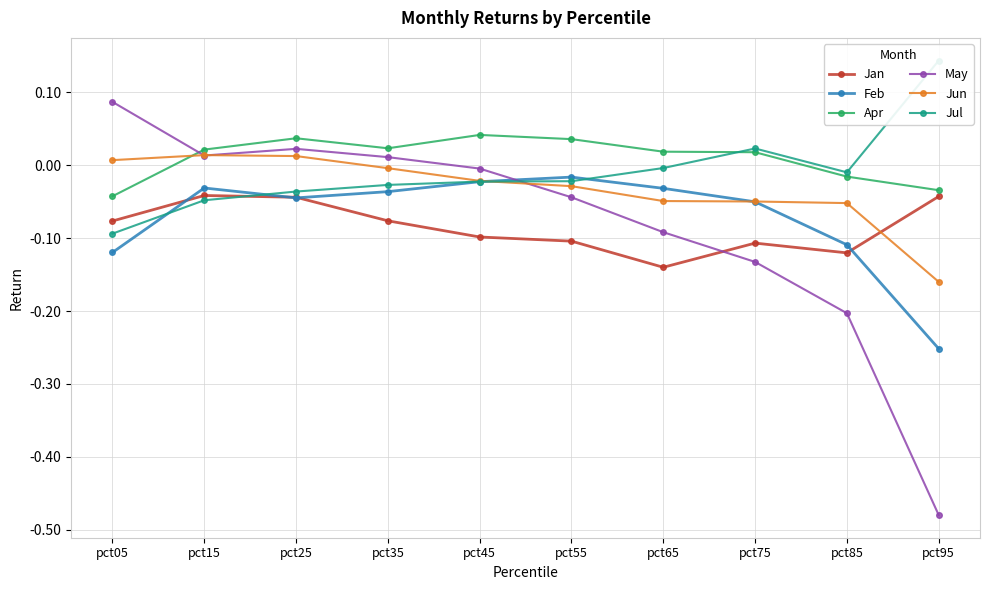

What is the difference between the second highest and minimum values in the May series?

0.5